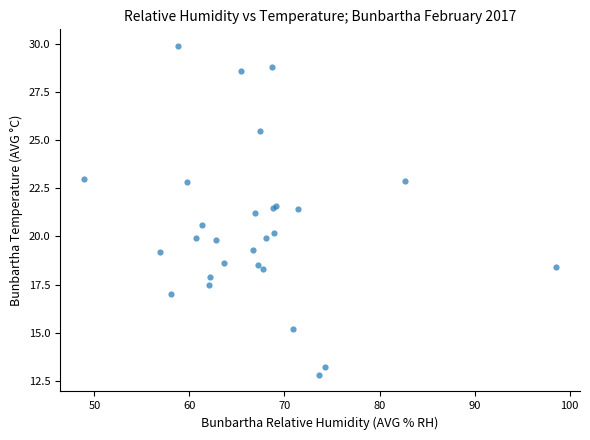

What Y value in the scatter plot is closest to 21?

21.2